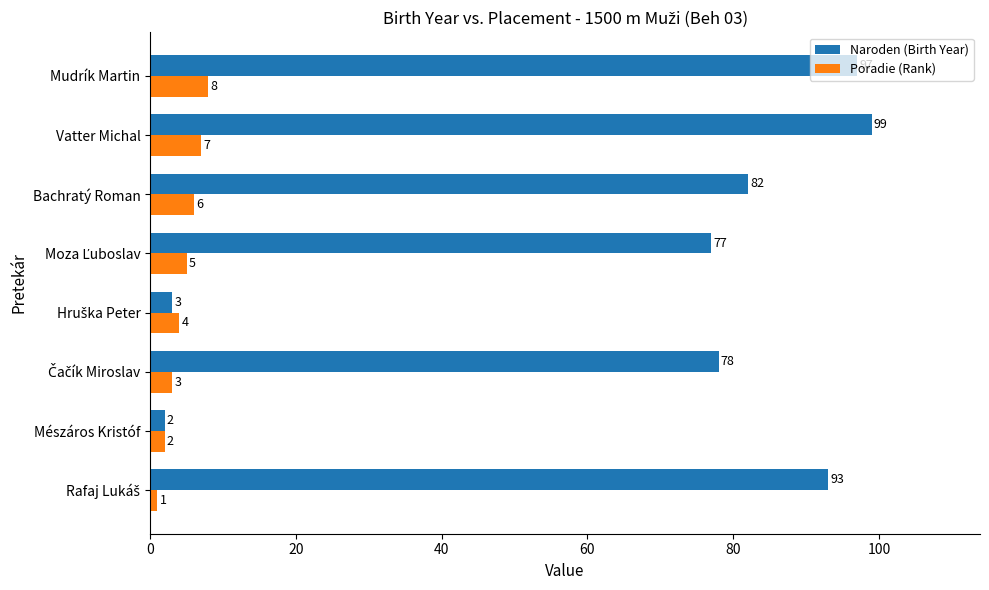

What value does the Poradie (Rank) series have at Bachratý Roman?

6